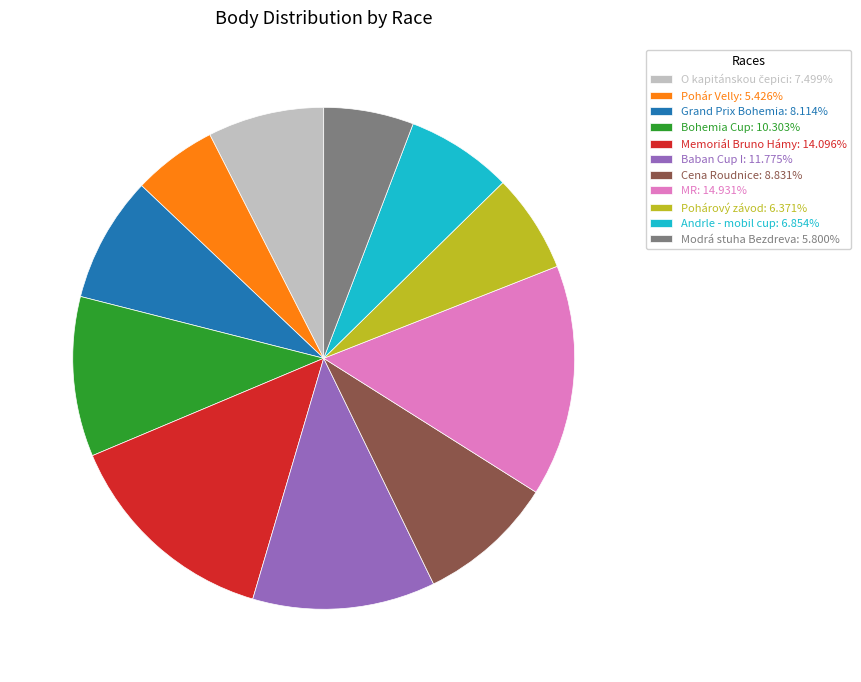

Is MR the majority of the pie?

No